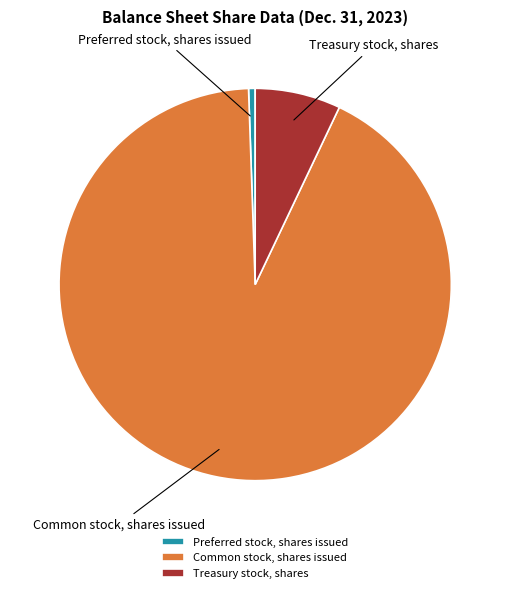

Which has a higher value, Preferred stock, shares issued or Treasury stock, shares?

Treasury stock, shares